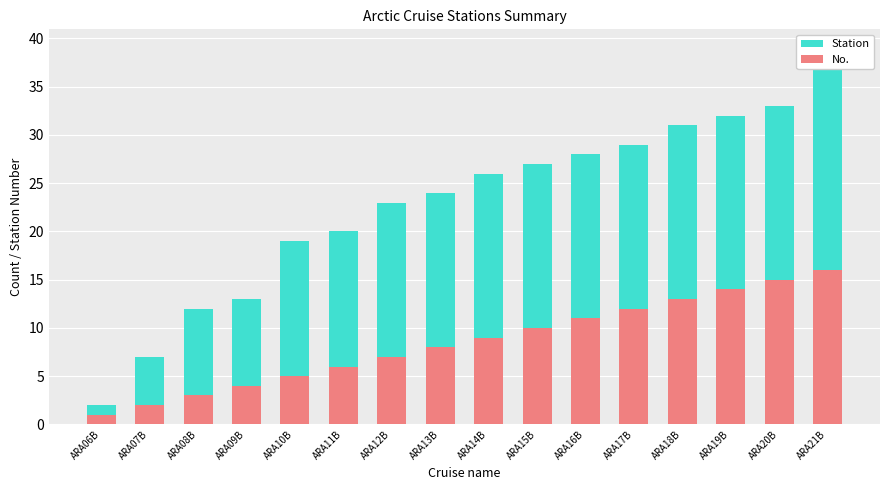

Count the number of categories in the chart.

16